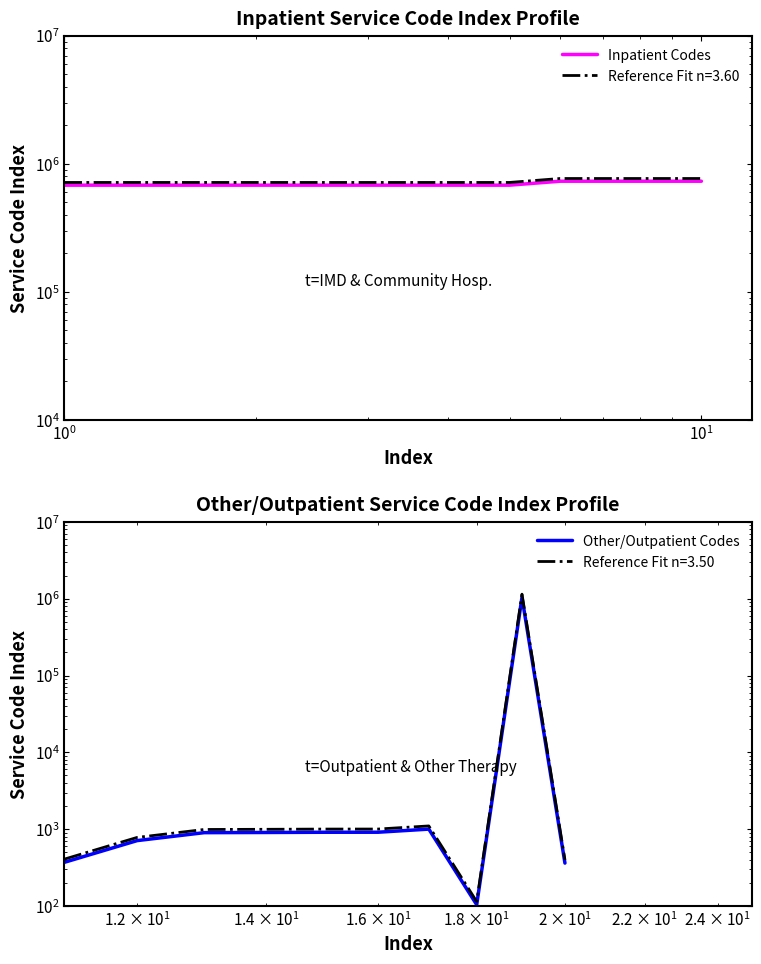

What is the lowest value of the Other/Outpatient Codes series?

104